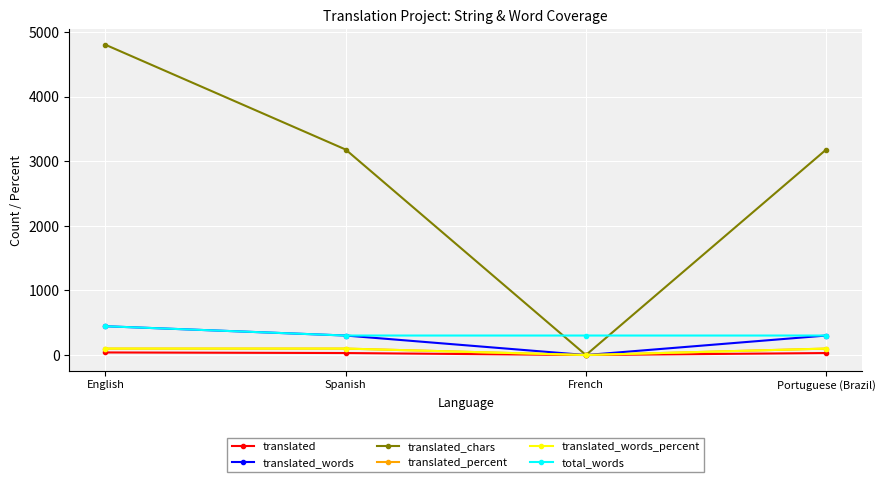

Is this an area chart (filled region under the line)?

No